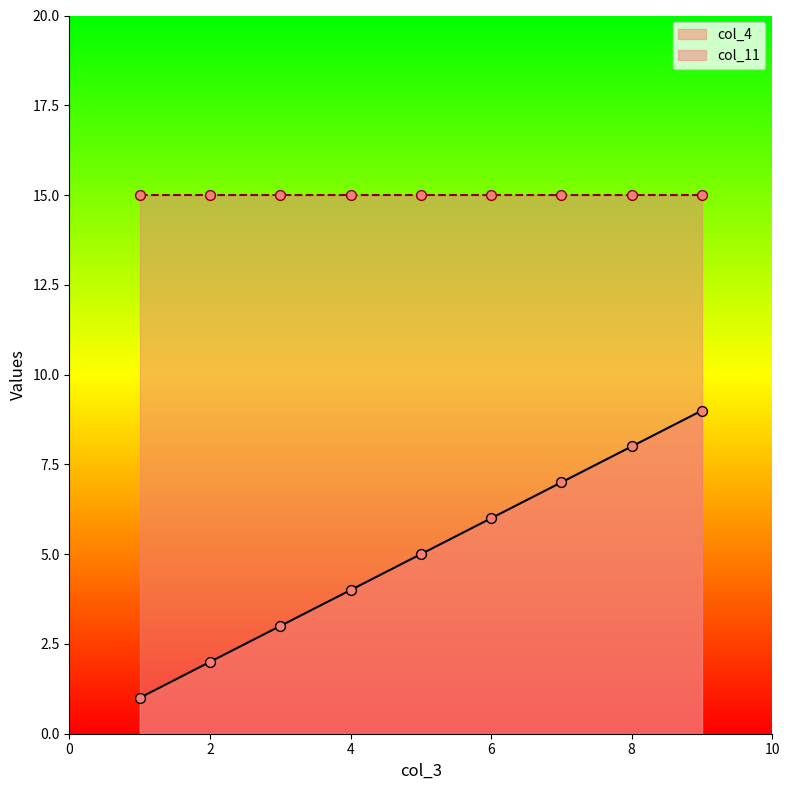

Which has a higher value, 2 or 1?

2